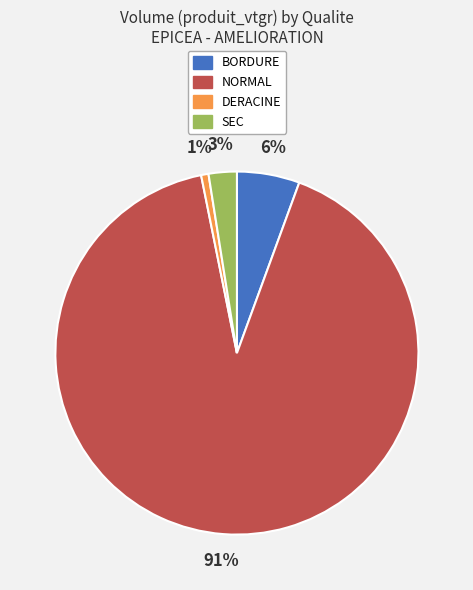

Is it true that NORMAL is 97% of the pie?

False